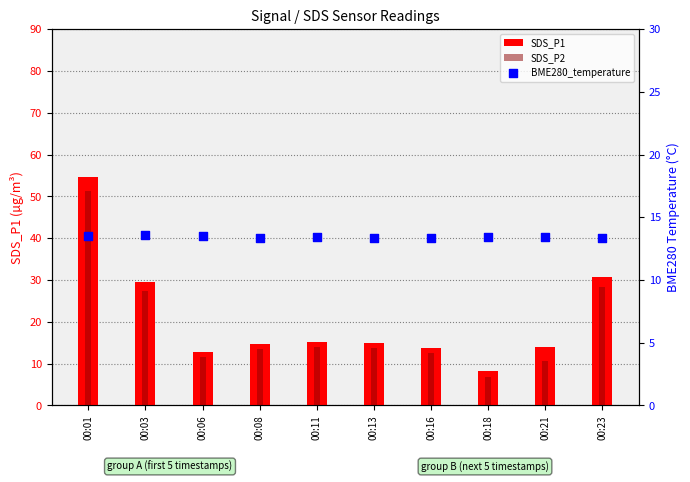

What are all the series names shown in the legend?

SDS_P1, SDS_P2, BME280_temperature